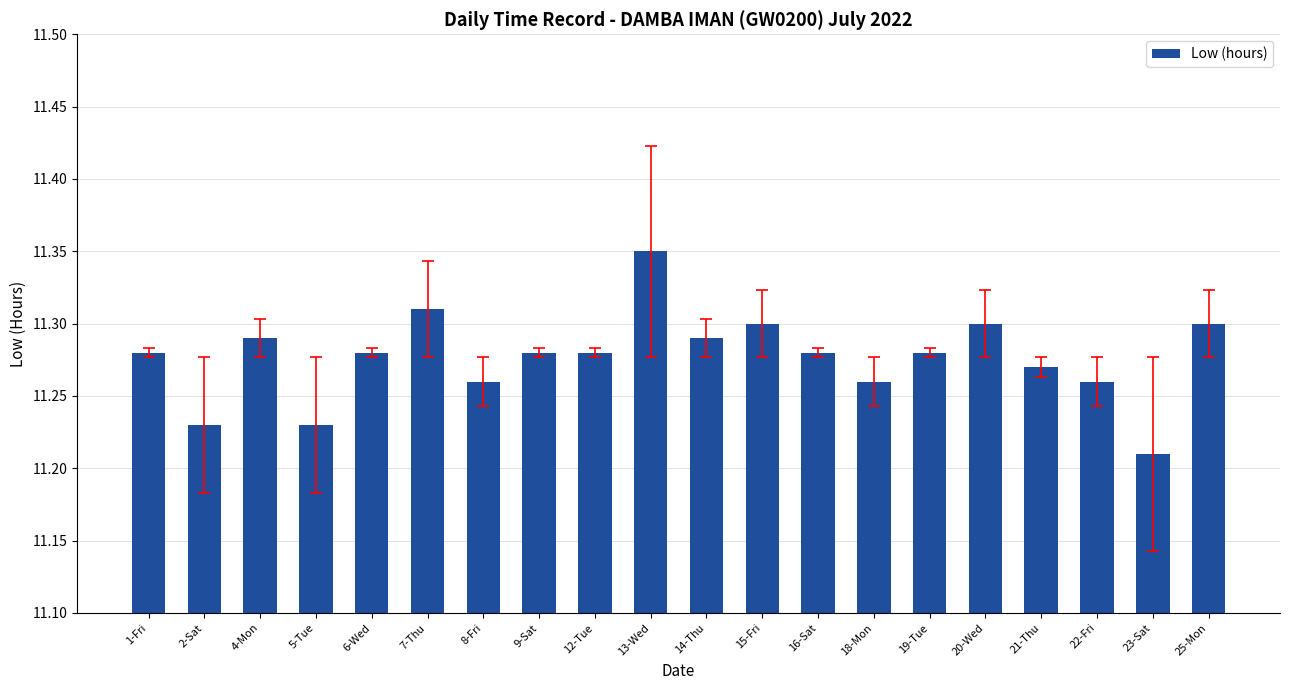

How many bars are there in total?

20